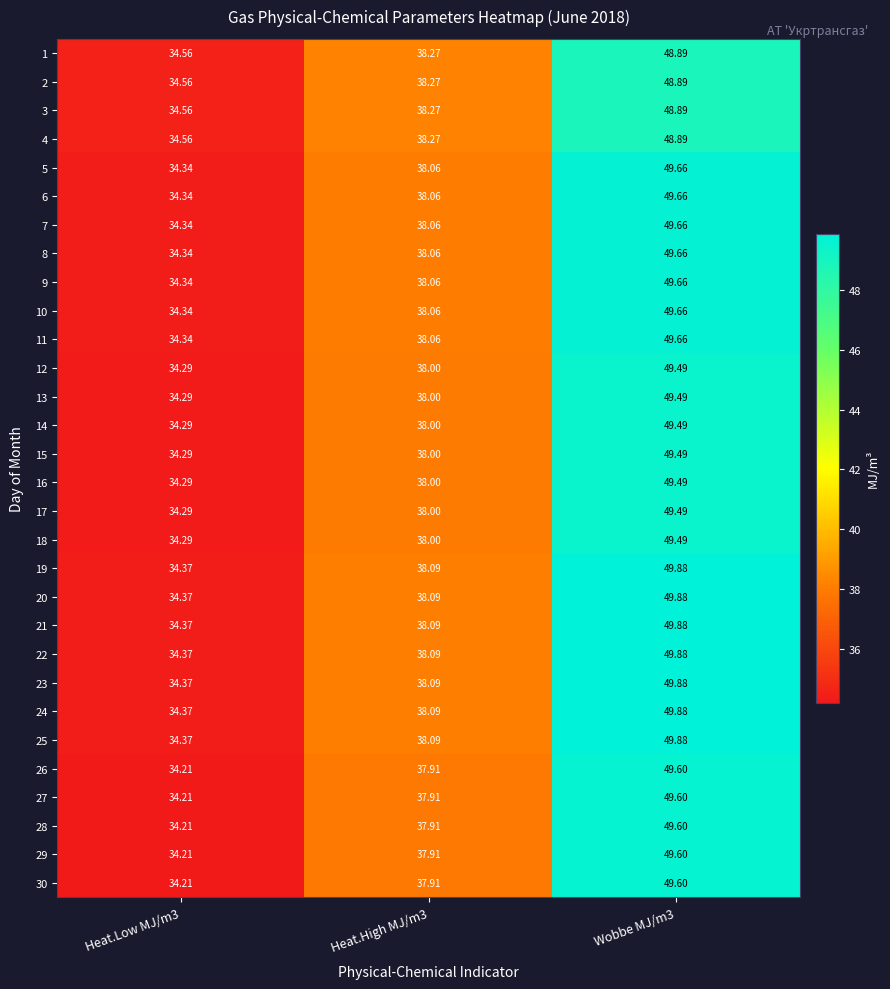

Is the value of 30 at Heat.High MJ/m3 greater than the value of 28 at Wobbe MJ/m3?

No